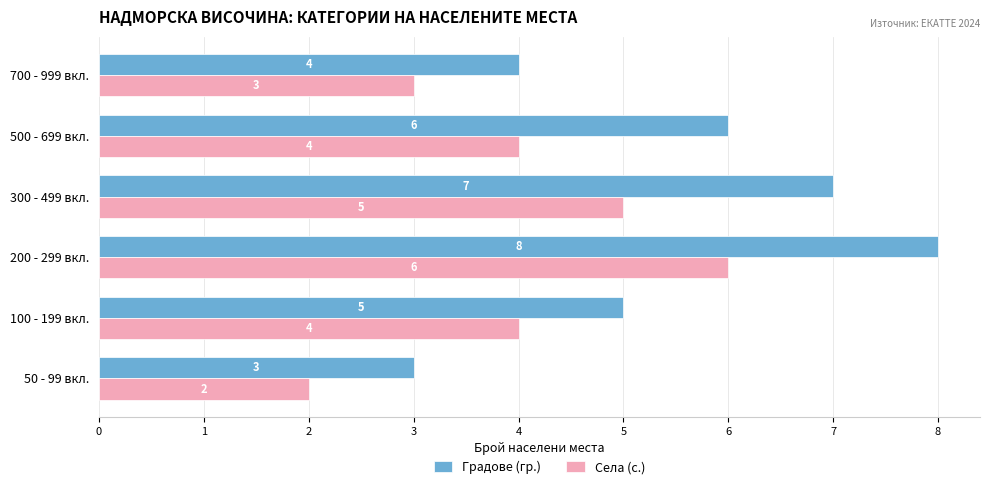

What are all the series names shown in the legend?

Градове (гр.), Села (с.)